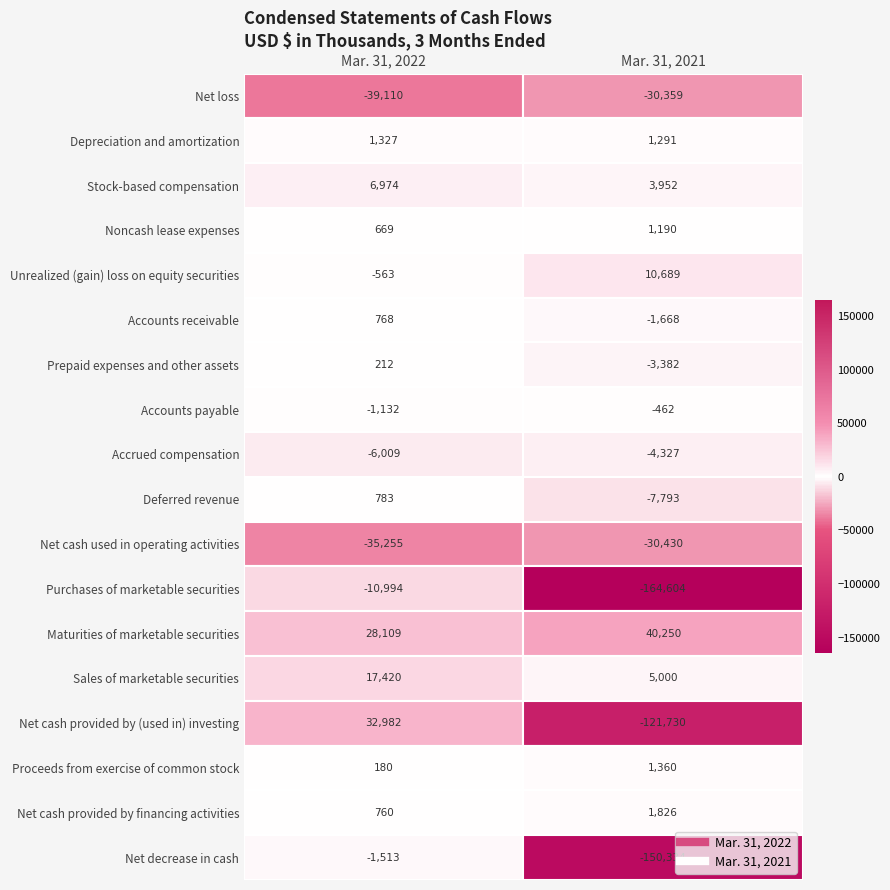

Reading left to right, extract all data points from this chart.

Net loss: Net loss=-39110	Depreciation and amortization=-30359
Depreciation and amortization: Net loss=1327	Depreciation and amortization=1291
Stock-based compensation: Net loss=6974	Depreciation and amortization=3952
Noncash lease expenses: Net loss=669	Depreciation and amortization=1190
Unrealized (gain) loss on equity securities: Net loss=-563	Depreciation and amortization=10689
Accounts receivable: Net loss=768	Depreciation and amortization=-1668
Prepaid expenses and other assets: Net loss=212	Depreciation and amortization=-3382
Accounts payable: Net loss=-1132	Depreciation and amortization=-462
Accrued compensation: Net loss=-6009	Depreciation and amortization=-4327
Deferred revenue: Net loss=783	Depreciation and amortization=-7793
Net cash used in operating activities: Net loss=-35255	Depreciation and amortization=-30430
Purchases of marketable securities: Net loss=-10994	Depreciation and amortization=-164604
Maturities of marketable securities: Net loss=28109	Depreciation and amortization=40250
Sales of marketable securities: Net loss=17420	Depreciation and amortization=5000
Net cash provided by (used in) investing: Net loss=32982	Depreciation and amortization=-121730
Proceeds from exercise of common stock: Net loss=180	Depreciation and amortization=1360
Net cash provided by financing activities: Net loss=760	Depreciation and amortization=1826
Net decrease in cash: Net loss=-1513	Depreciation and amortization=-150334